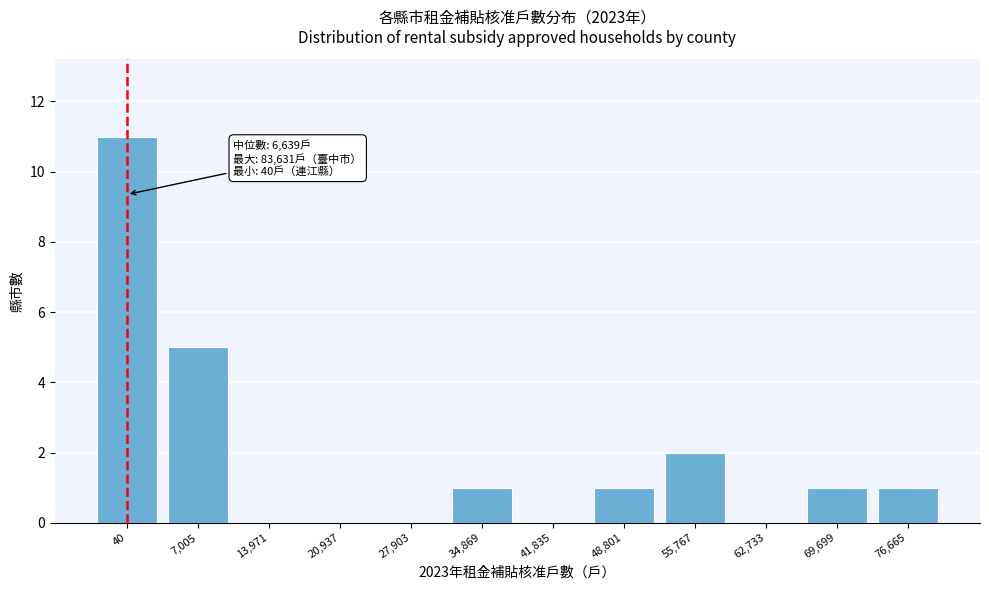

Reading right to left, extract all data points from this chart.

76,665=1	69,699=1	62,733=0	55,767=2	48,801=1	41,835=0	34,869=1	27,903=0	20,937=0	13,971=0	7,005=5	40=11